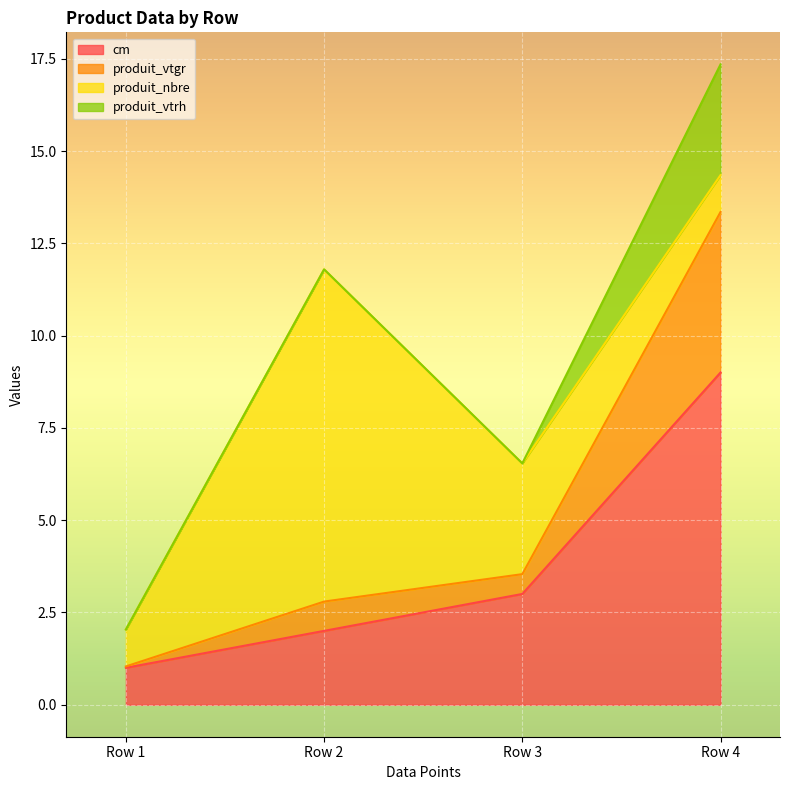

True or false: cm and produit_vtgr cross at least once.

False